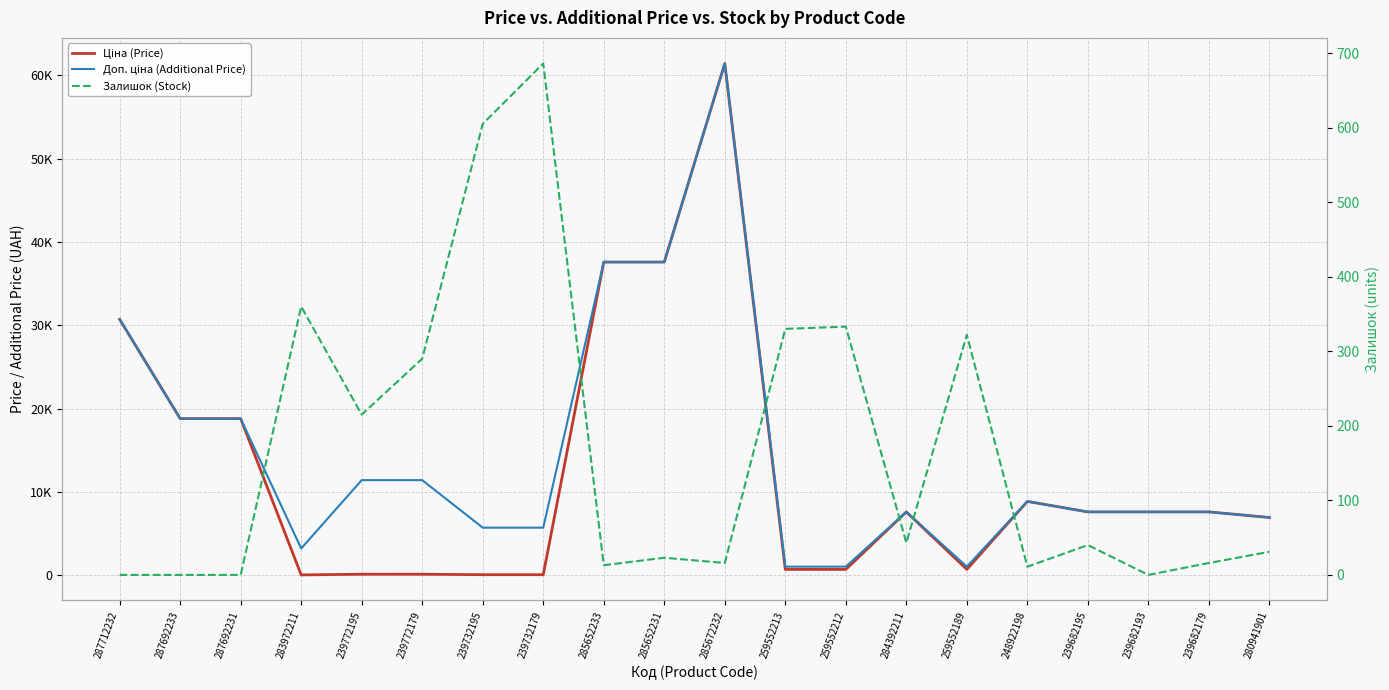

What is the spread (max minus min) of values at 280941901?

6894.7